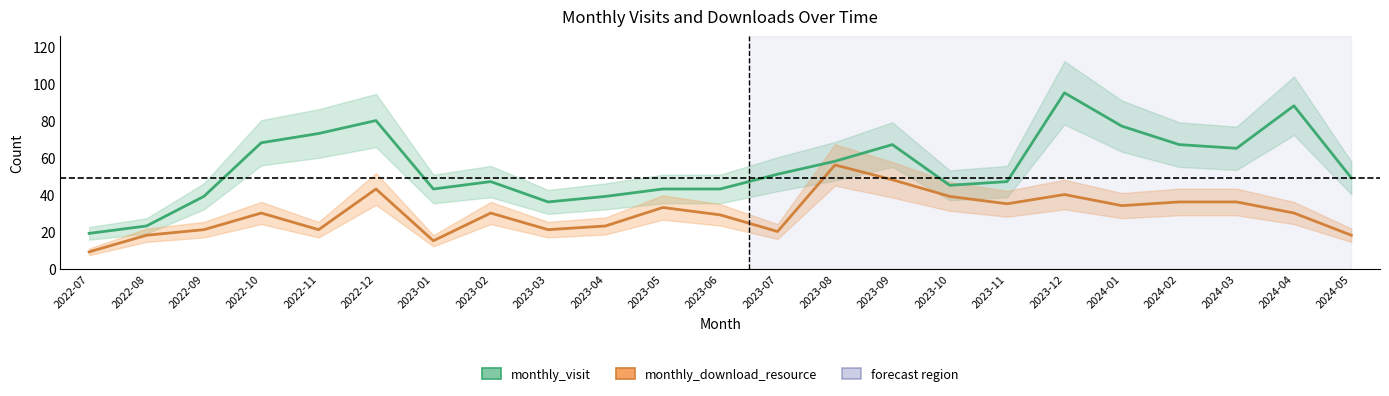

How many values in the monthly_download_resource series exceed 30?

10